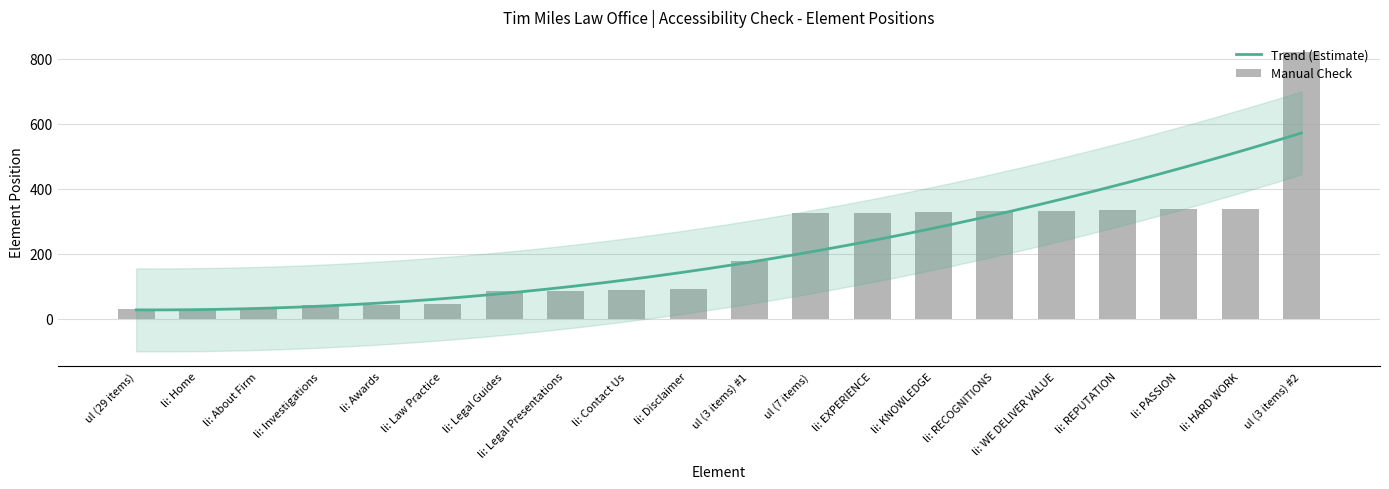

How many bars are there in total?

20